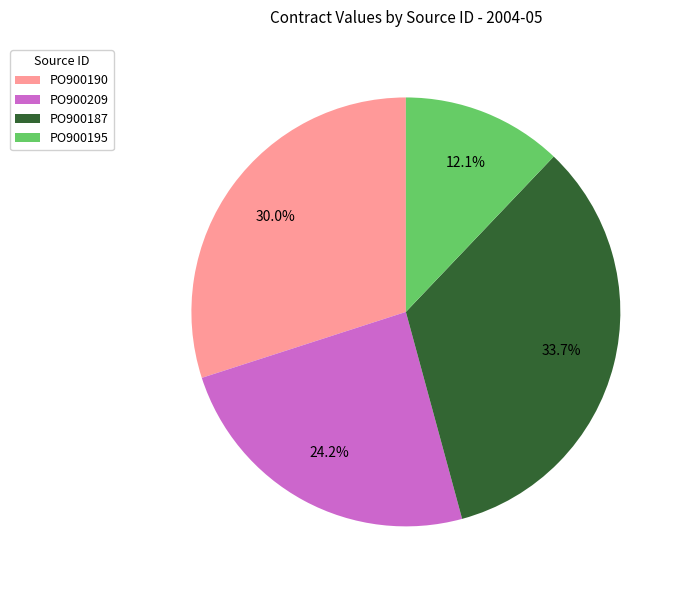

What is the largest slice in the pie chart?

PO900187